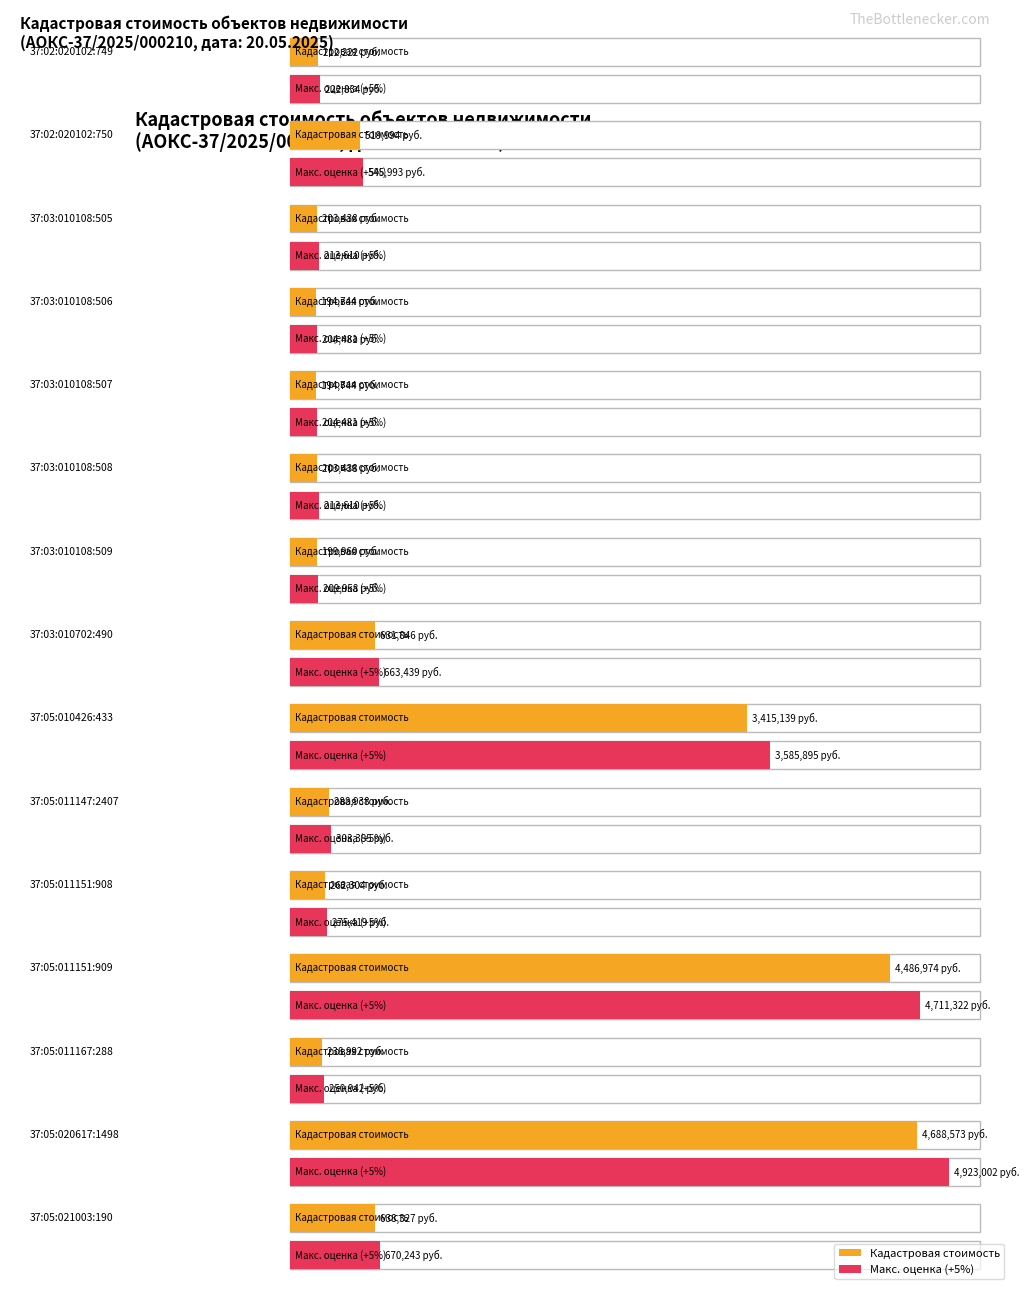

Approximately how many times larger is the value at 37:05:011151:909 compared to 37:03:010108:508?

22.1